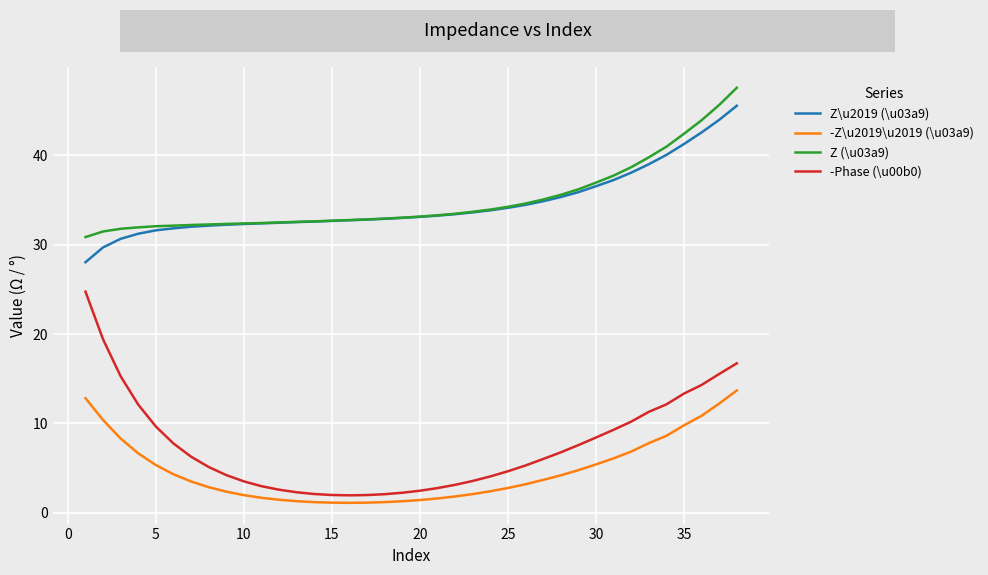

What are all the series names shown in the legend?

Z\u2019 (\u03a9), -Z\u2019\u2019 (\u03a9), Z (\u03a9), -Phase (\u00b0)